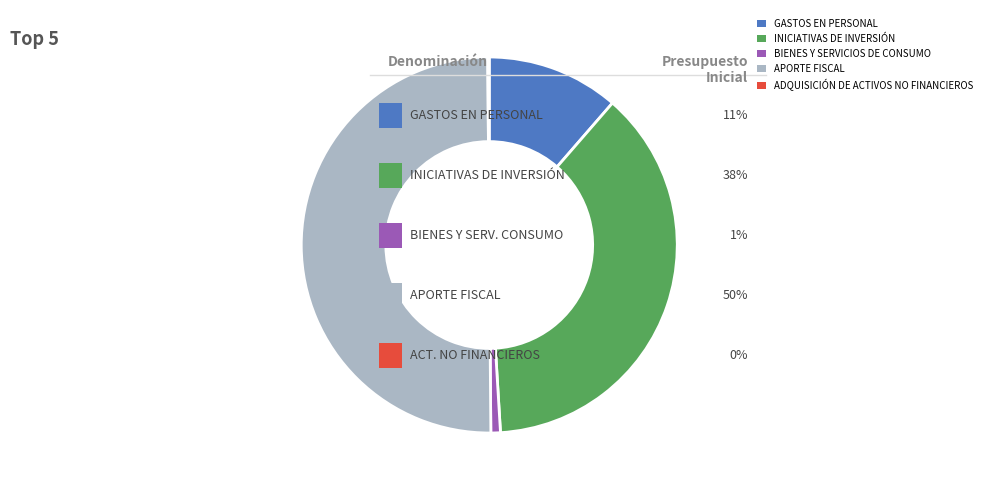

Is the sum of BIENES Y SERVICIOS DE CONSUMO and INICIATIVAS DE INVERSIÓN greater than half?

No